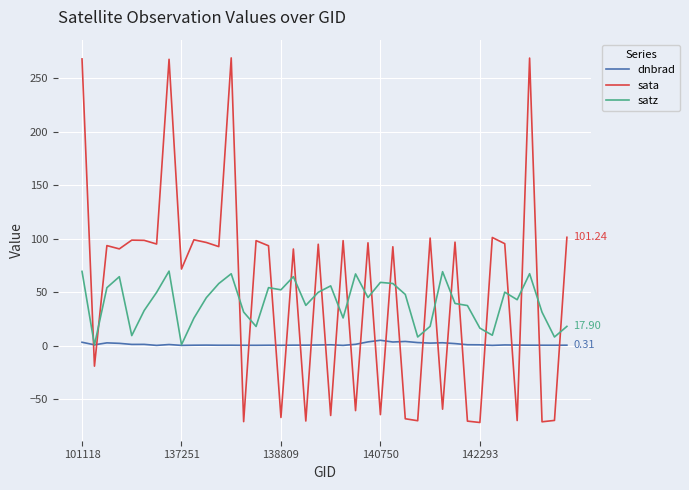

List the series in order of their peak value, lowest first.

dnbrad, satz, sata